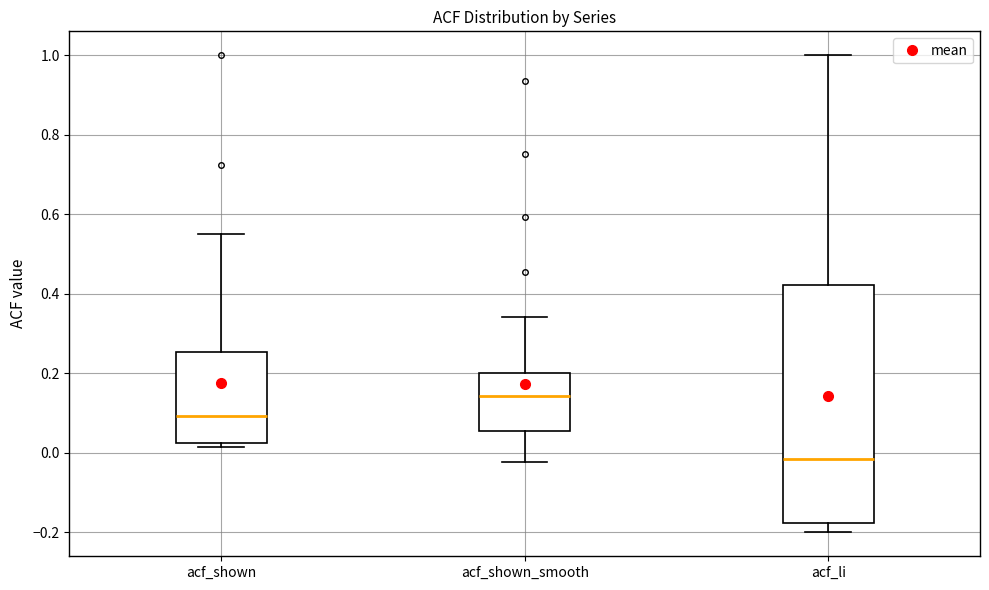

Which box's median line is the lowest?

acf_li